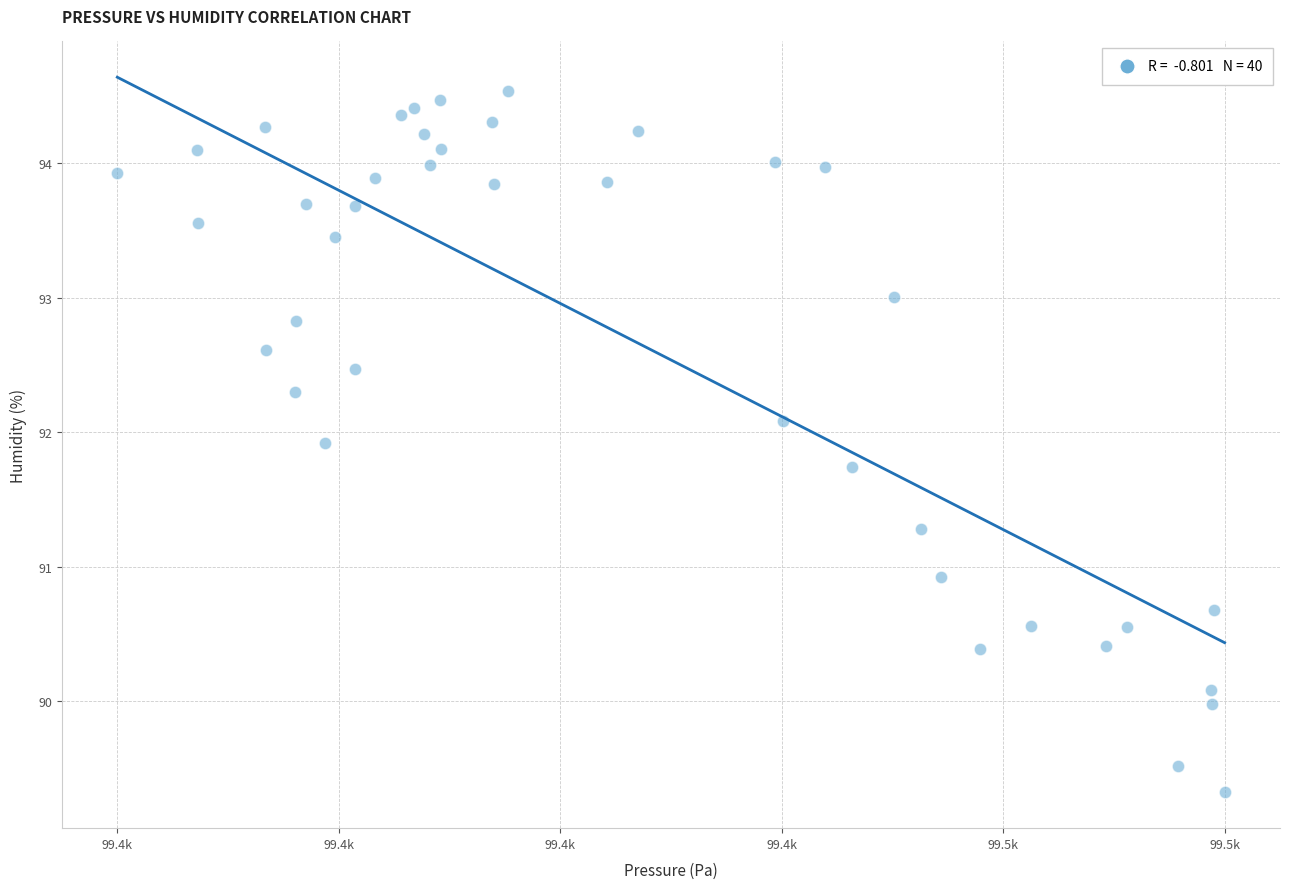

What is the range of Y values (max minus min)?

5.2